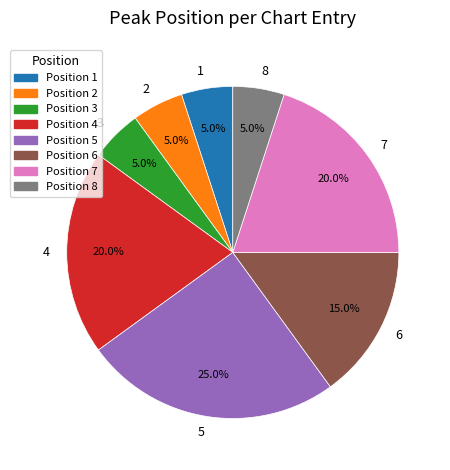

What is the total percentage of 4 and 5?

45.0%